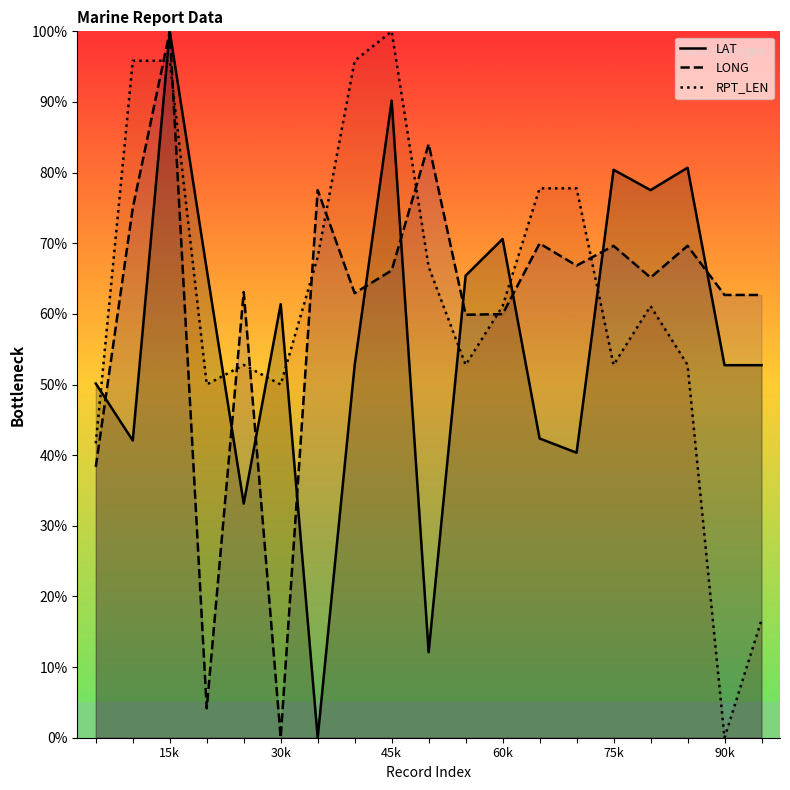

What is the difference between the second highest and minimum values in the LAT series?

90.2